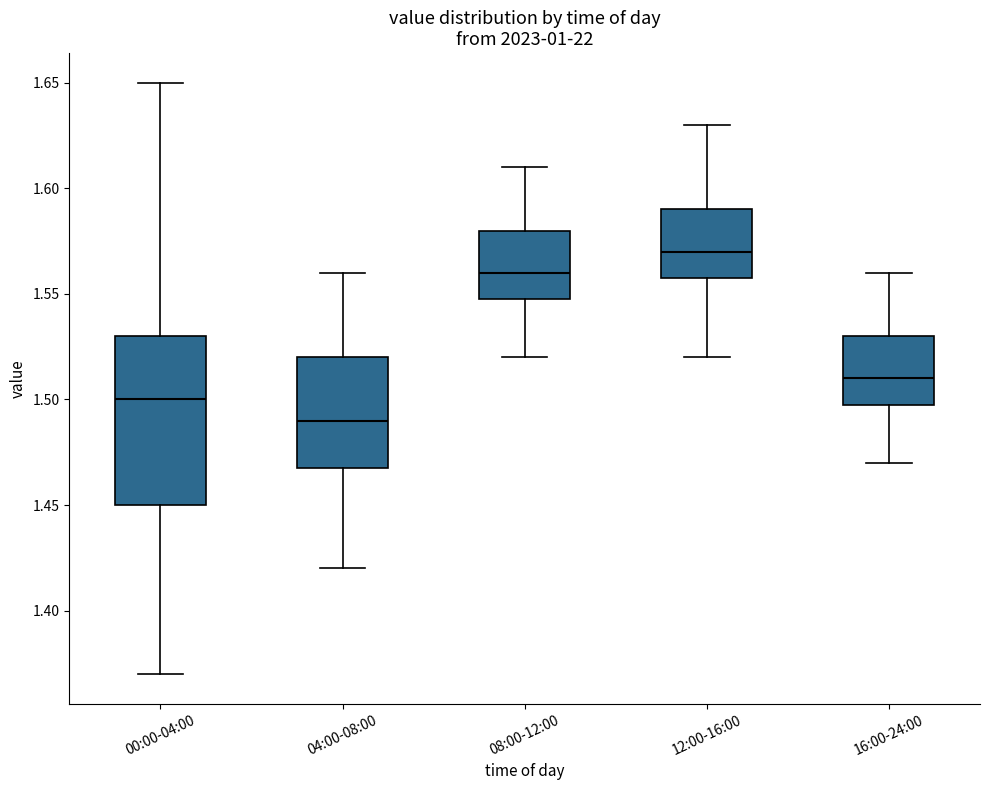

Which box has the highest median line?

12:00-16:00